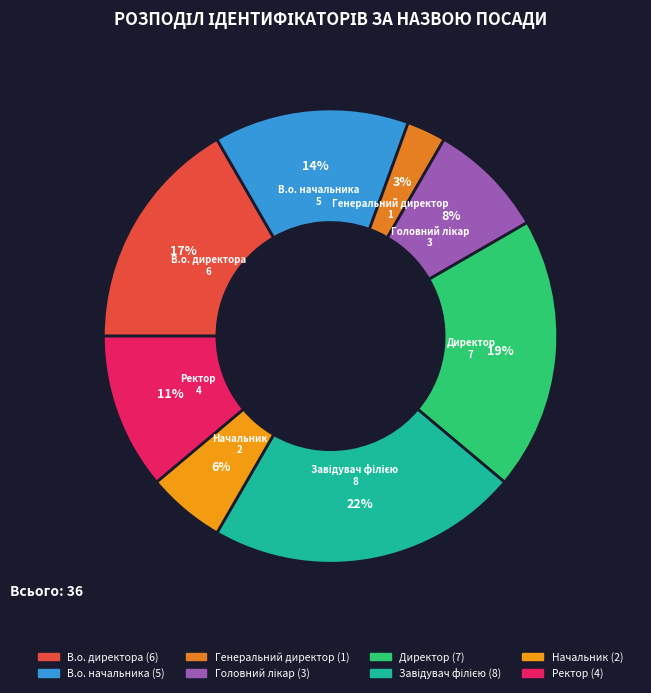

How many slices are in this pie chart?

8